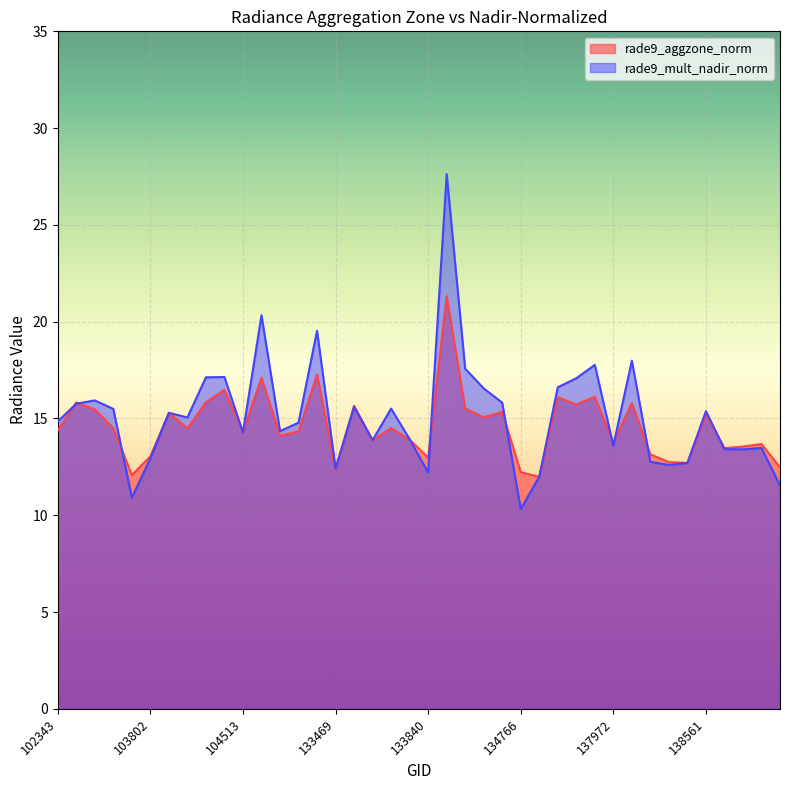

What is the greatest value displayed?

27.6